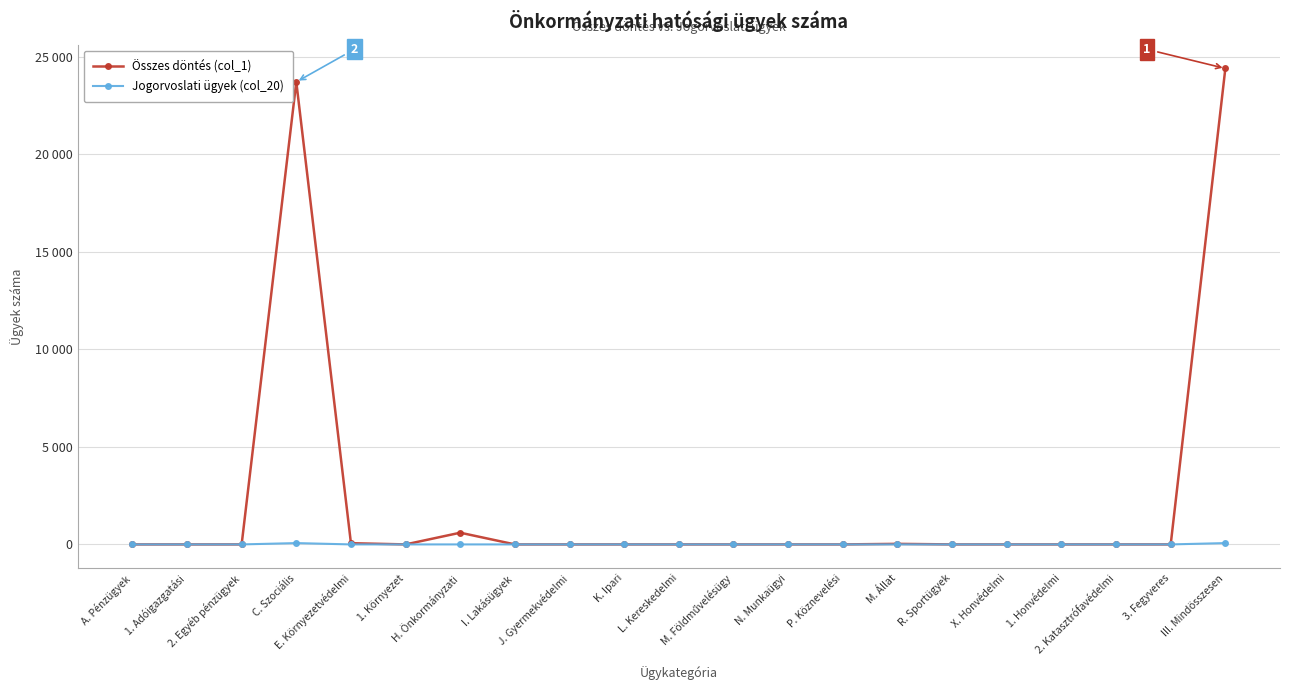

Does the chart have visible grid lines?

Yes